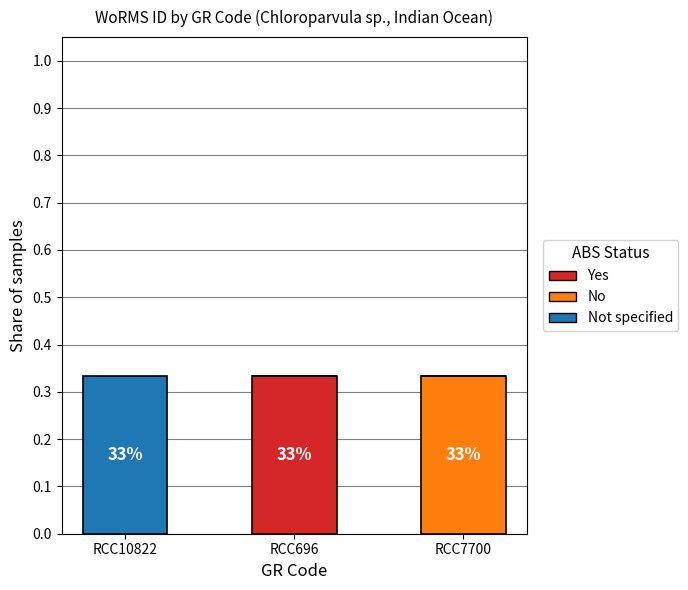

Are the bars grouped side by side (vs. stacked)?

No